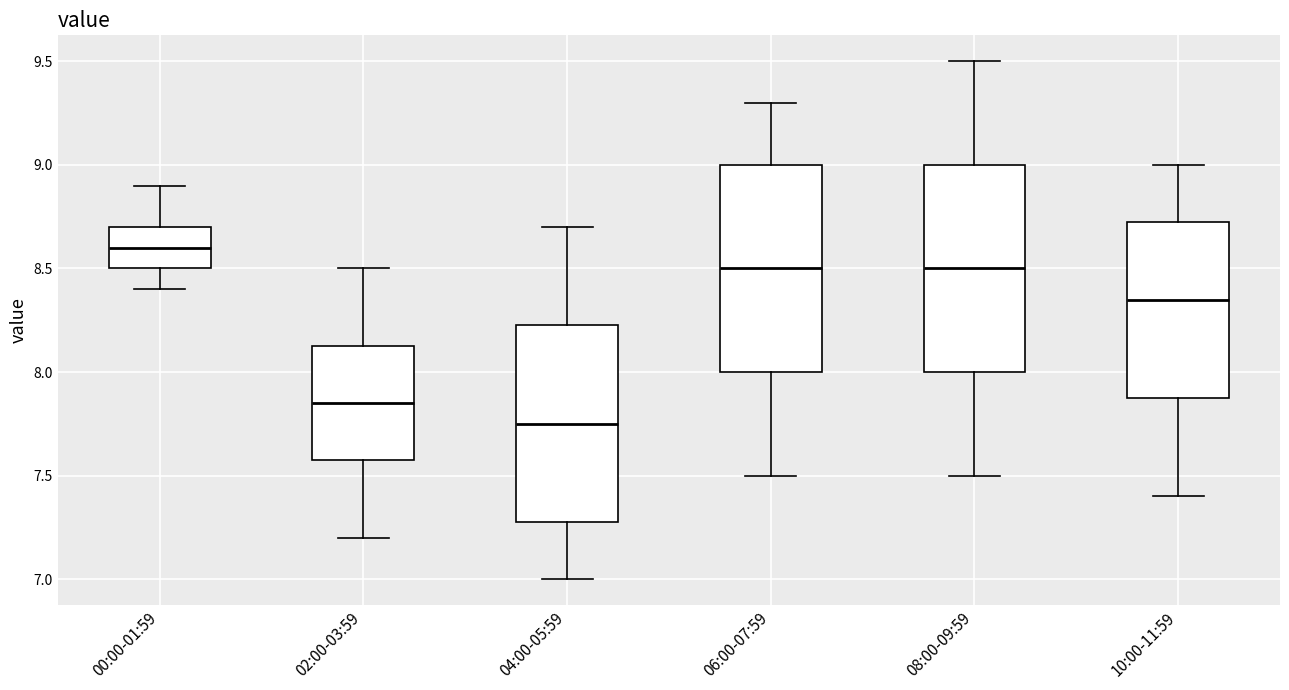

Reading left to right, transcribe this box plot: for each box, give where its median line is, the range the box spans, and where its two whiskers end, as read against the y-axis. The values are not printed on the chart, so give them approximately, as read against the axis.

00:00-01:59: median 8.60, box 8.50 to 8.70, whiskers 8.40 to 8.90
02:00-03:59: median 7.85, box 7.60 to 8.15, whiskers 7.20 to 8.50
04:00-05:59: median 7.75, box 7.30 to 8.25, whiskers 7.00 to 8.70
06:00-07:59: median 8.50, box 8.00 to 9.00, whiskers 7.50 to 9.30
08:00-09:59: median 8.50, box 8.00 to 9.00, whiskers 7.50 to 9.50
10:00-11:59: median 8.35, box 7.90 to 8.75, whiskers 7.40 to 9.00